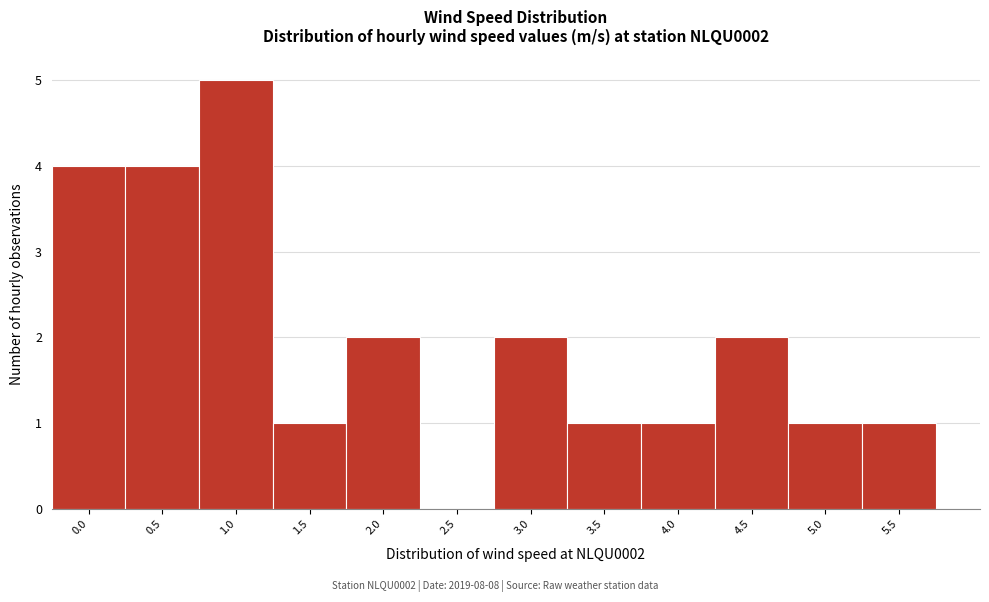

Reading right to left, what are all the values shown in this chart?

5.5=1	5.0=1	4.5=2	4.0=1	3.5=1	3.0=2	2.5=0	2.0=2	1.5=1	1.0=5	0.5=4	0.0=4